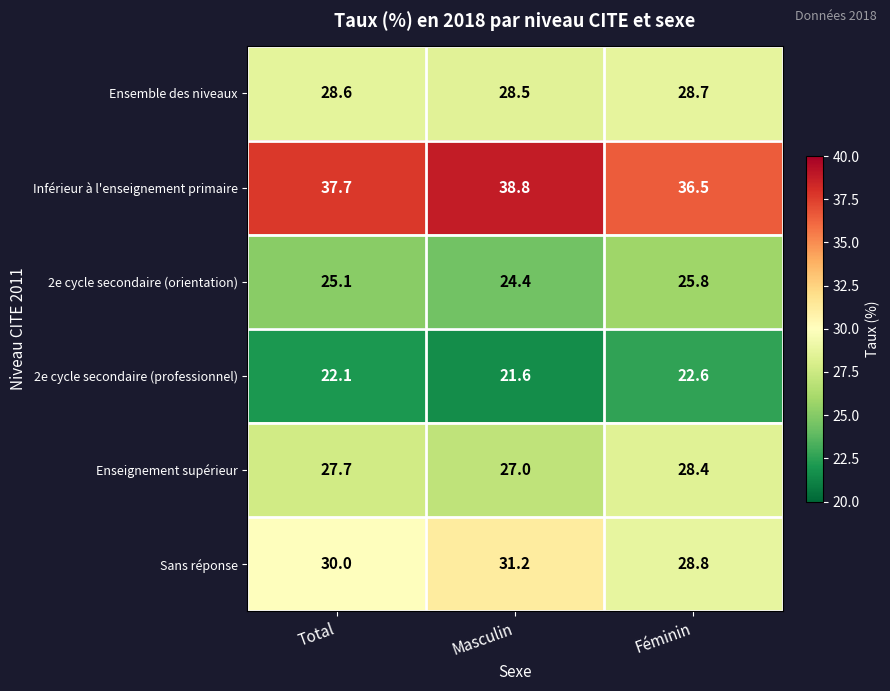

Rank the series by their maximum value, from lowest to highest.

2e cycle secondaire (professionnel), 2e cycle secondaire (orientation), Enseignement supérieur, Ensemble des niveaux, Sans réponse, Inférieur à l'enseignement primaire